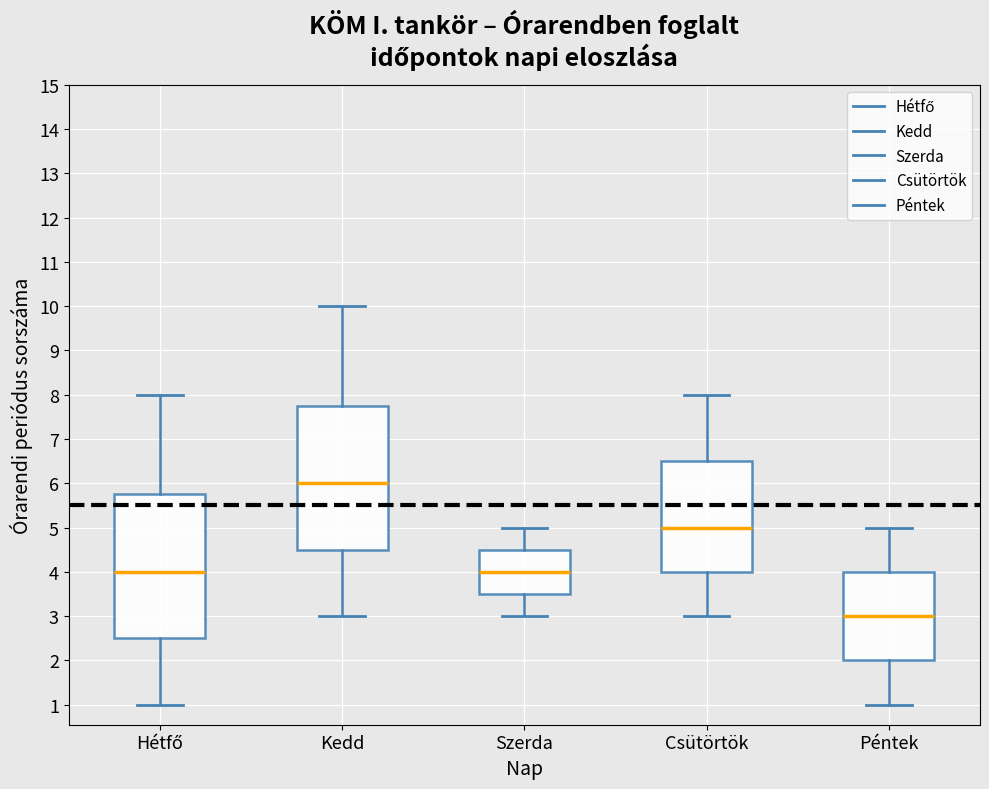

Reading left to right, transcribe this box plot: for each box, give where its median line is, the range the box spans, and where its two whiskers end, as read against the y-axis. The values are not printed on the chart, so give them approximately, as read against the axis.

Hétfő: median 4.0, box 2.5 to 5.8, whiskers 1.0 to 8.0
Kedd: median 6.0, box 4.5 to 7.8, whiskers 3.0 to 10.0
Szerda: median 4.0, box 3.5 to 4.5, whiskers 3.0 to 5.0
Csütörtök: median 5.0, box 4.0 to 6.5, whiskers 3.0 to 8.0
Péntek: median 3.0, box 2.0 to 4.0, whiskers 1.0 to 5.0